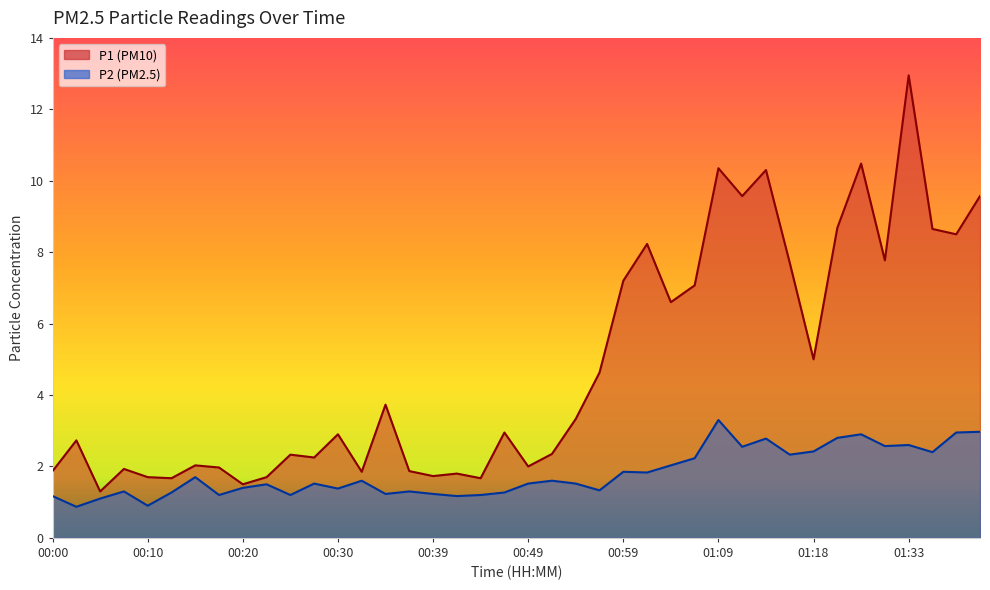

True or false: P1 has more than 1 interior local peaks.

True